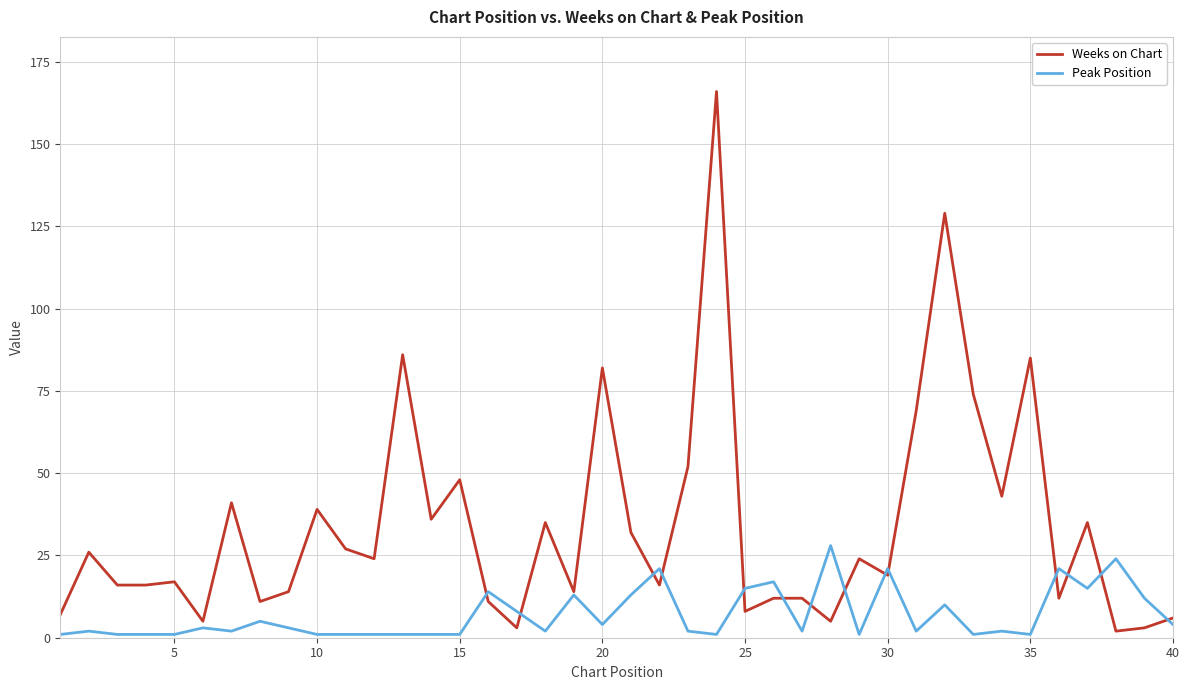

Rank the series by their maximum value, from highest to lowest.

Weeks on Chart, Peak Position